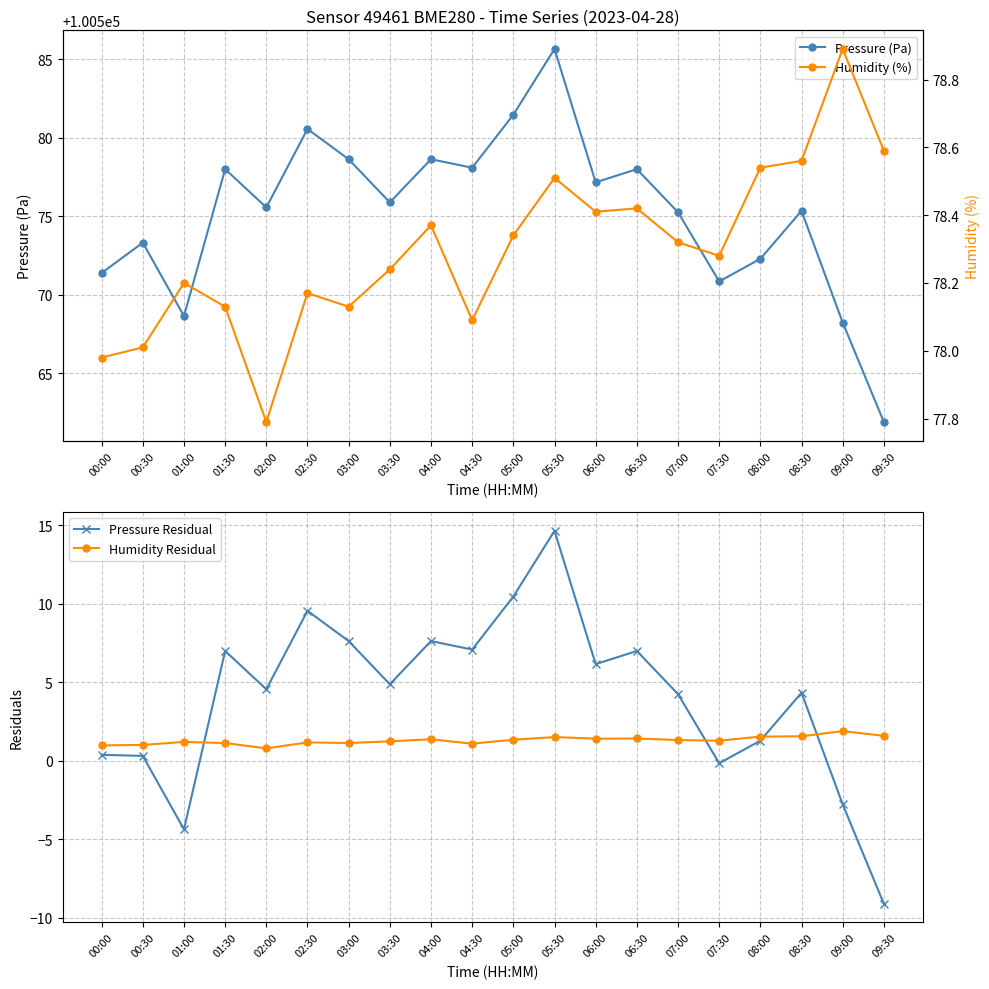

What are all the series names shown in the legend?

Pressure (Pa), Pressure Residual, Humidity Residual, Humidity (%)